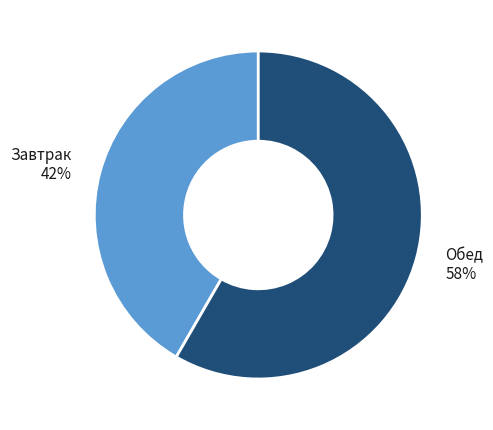

To the nearest percent, what is the combined percentage of Завтрак and Обед?

100%